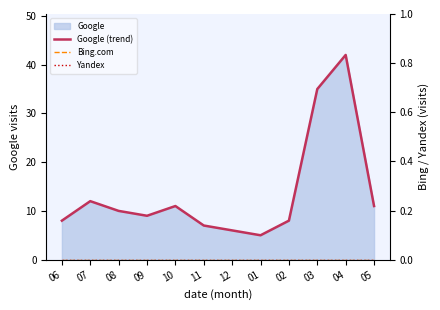

What is the label of the 5th point from the right?

01